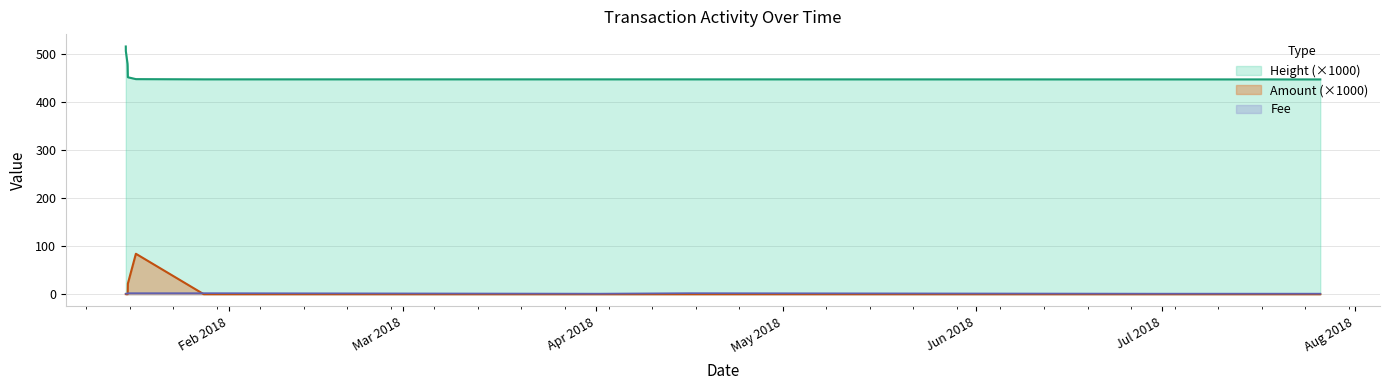

What is the difference between the maximum and minimum values in the Amount series?

84.1